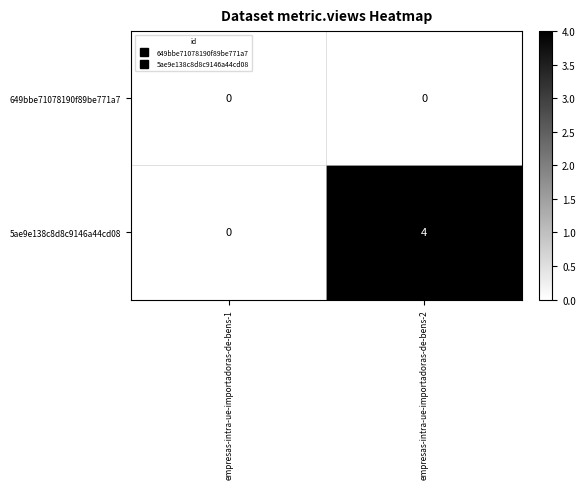

What is the difference between the highest and lowest values at empresas-intra-ue-importadoras-de-bens-2?

4